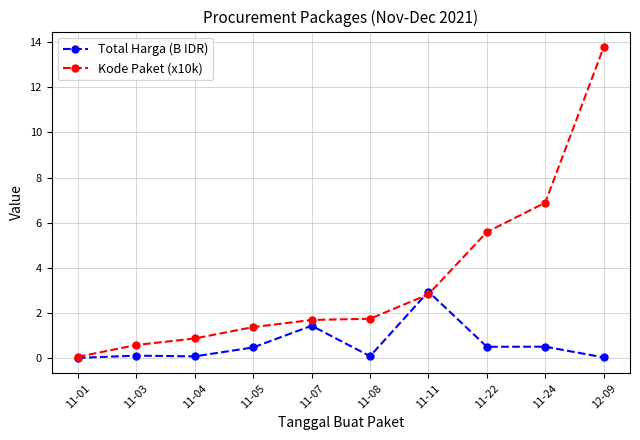

What position from the left is 12-09?

10